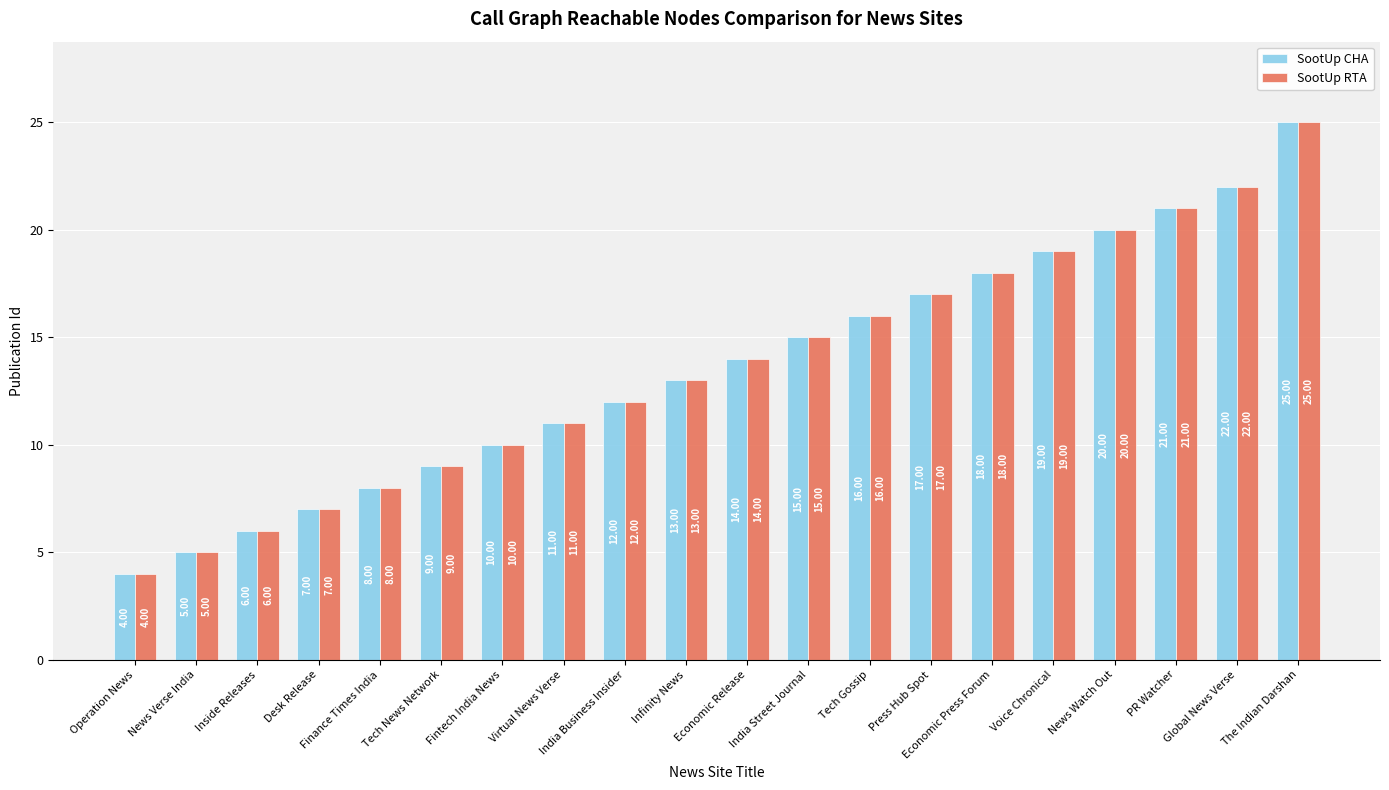

Read the SootUp CHA value at Tech Gossip, to the nearest 10.

20